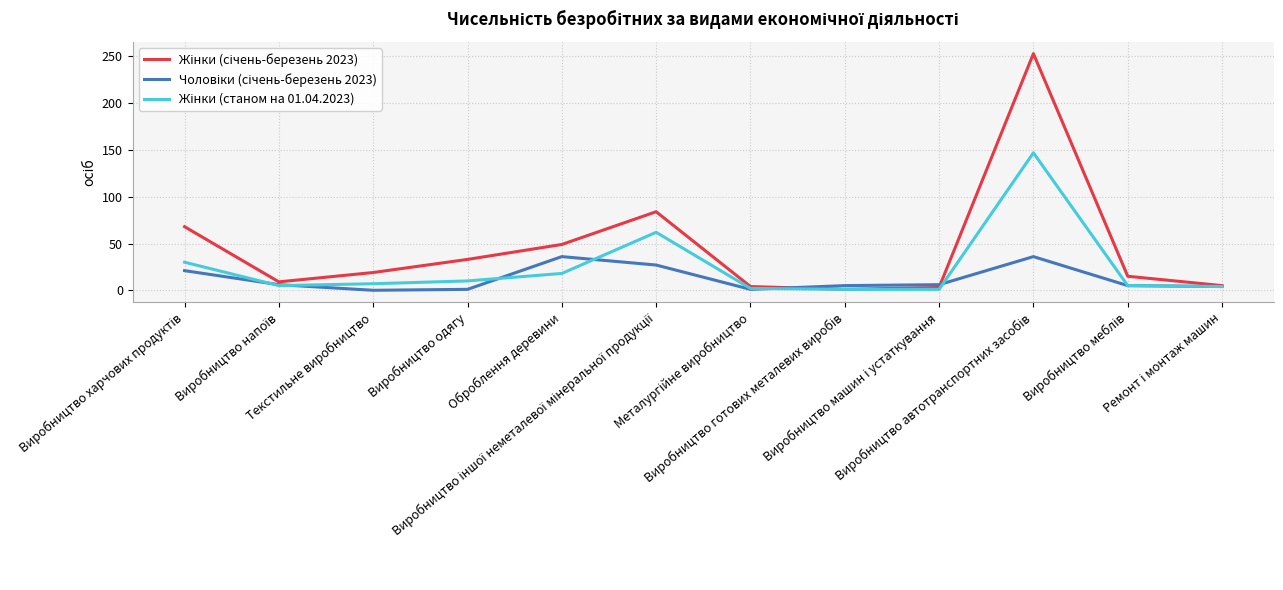

Reading left to right, extract all data points from this chart.

Жінки (січень-березень 2023): Виробництво харчових продуктів=68	Виробництво напоїв=9	Текстильне виробництво=19	Виробництво одягу=33	Оброблення деревини=49	Виробництво іншої неметалевої мінеральної продукції=84	Металургійне виробництво=4	Виробництво готових металевих виробів=1	Виробництво машин і устаткування=3	Виробництво автотранспортних засобів=253	Виробництво меблів=15	Ремонт і монтаж машин=5
Чоловіки (січень-березень 2023): Виробництво харчових продуктів=21	Виробництво напоїв=6	Текстильне виробництво=0	Виробництво одягу=1	Оброблення деревини=36	Виробництво іншої неметалевої мінеральної продукції=27	Металургійне виробництво=1	Виробництво готових металевих виробів=5	Виробництво машин і устаткування=6	Виробництво автотранспортних засобів=36	Виробництво меблів=5	Ремонт і монтаж машин=4
Жінки (станом на 01.04.2023): Виробництво харчових продуктів=30	Виробництво напоїв=5	Текстильне виробництво=7	Виробництво одягу=10	Оброблення деревини=18	Виробництво іншої неметалевої мінеральної продукції=62	Металургійне виробництво=2	Виробництво готових металевих виробів=1	Виробництво машин і устаткування=1	Виробництво автотранспортних засобів=147	Виробництво меблів=5	Ремонт і монтаж машин=4